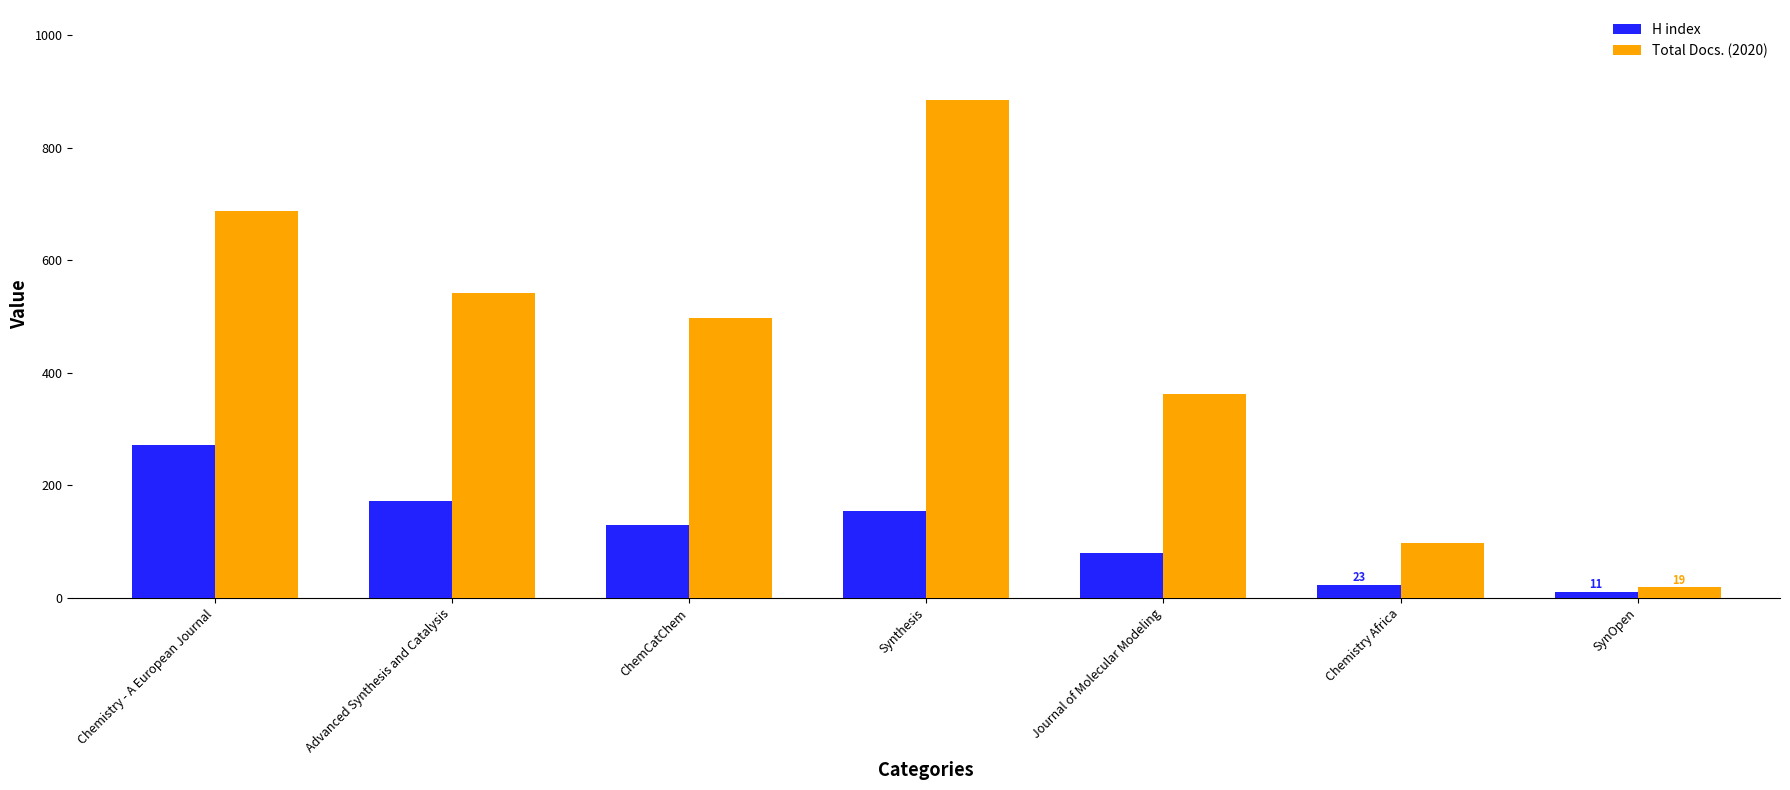

What is the total value across all series at Journal of Molecular Modeling?

442